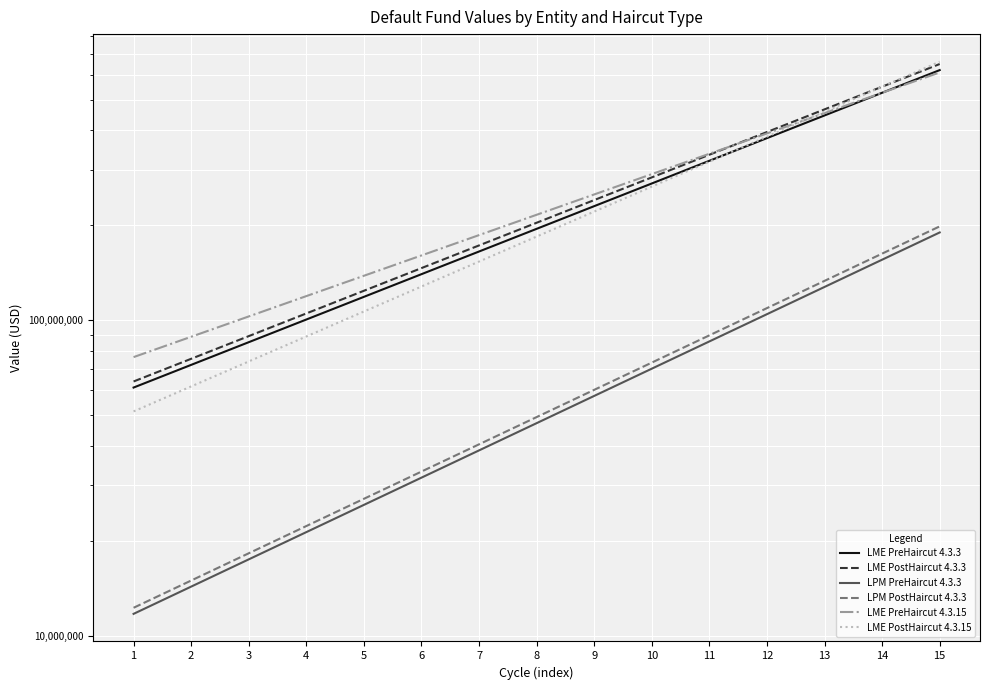

Which series ends up on top after the final intersection of LME PreHaircut 4.3.15 and LME PostHaircut 4.3.3?

LME PostHaircut 4.3.3